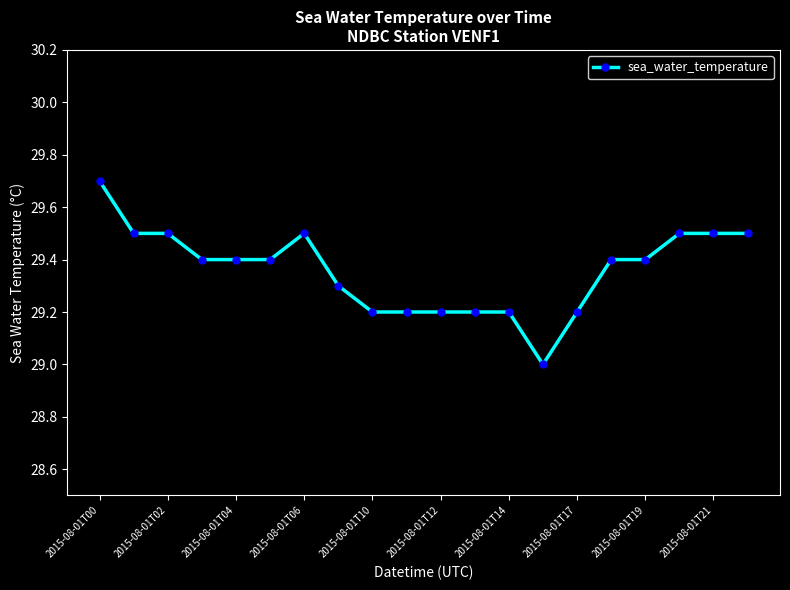

What is the value of the 20th point from the left?

29.5